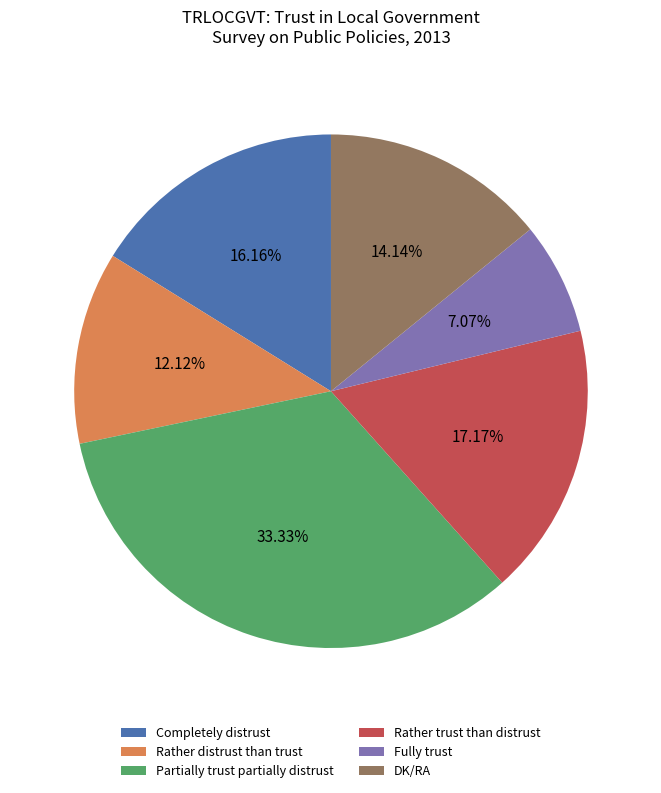

Is it true that Completely distrust is 23% of the pie?

False